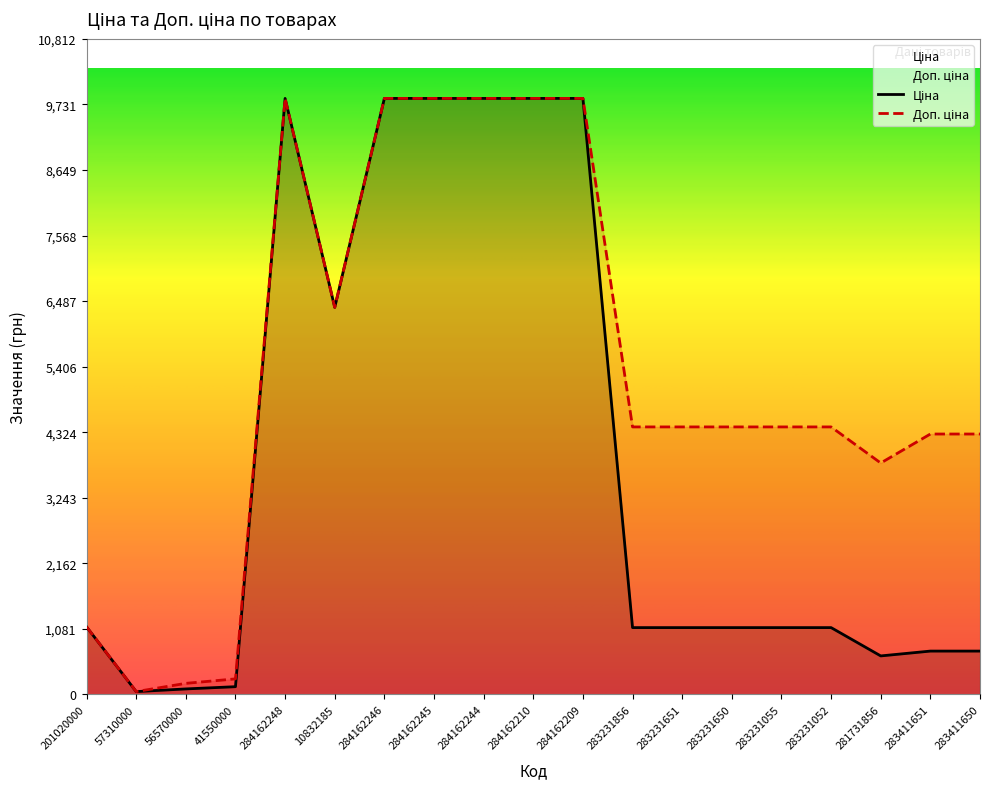

Rank the categories by Доп. ціна value from lowest to highest.

57310000, 56570000, 41550000, 201020000, 281731856, 283411651, 283411650, 283231856, 283231651, 283231650, 283231055, 283231052, 10832185, 284162248, 284162246, 284162245, 284162244, 284162210, 284162209